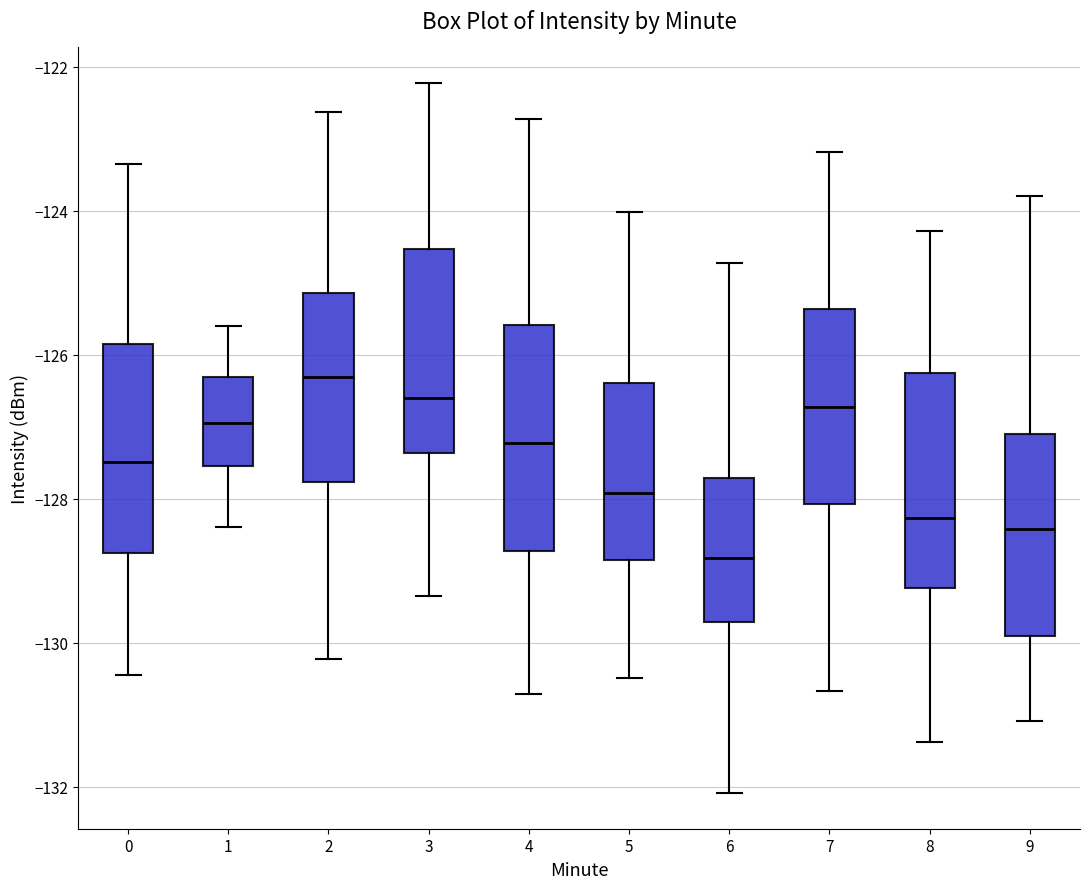

Reading left to right, read every box against the y-axis: the position of its median line, the range the box covers, and the ends of its whiskers. The values are not printed on the chart, so give them approximately, as read against the axis.

0: median -127.4, box -128.8 to -125.8, whiskers -130.4 to -123.4
1: median -127.0, box -127.6 to -126.4, whiskers -128.4 to -125.6
2: median -126.4, box -127.8 to -125.2, whiskers -130.2 to -122.6
3: median -126.6, box -127.4 to -124.6, whiskers -129.4 to -122.2
4: median -127.2, box -128.8 to -125.6, whiskers -130.8 to -122.8
5: median -128.0, box -128.8 to -126.4, whiskers -130.4 to -124.0
6: median -128.8, box -129.8 to -127.8, whiskers -132.0 to -124.8
7: median -126.8, box -128.0 to -125.4, whiskers -130.6 to -123.2
8: median -128.2, box -129.2 to -126.2, whiskers -131.4 to -124.2
9: median -128.4, box -130.0 to -127.0, whiskers -131.0 to -123.8